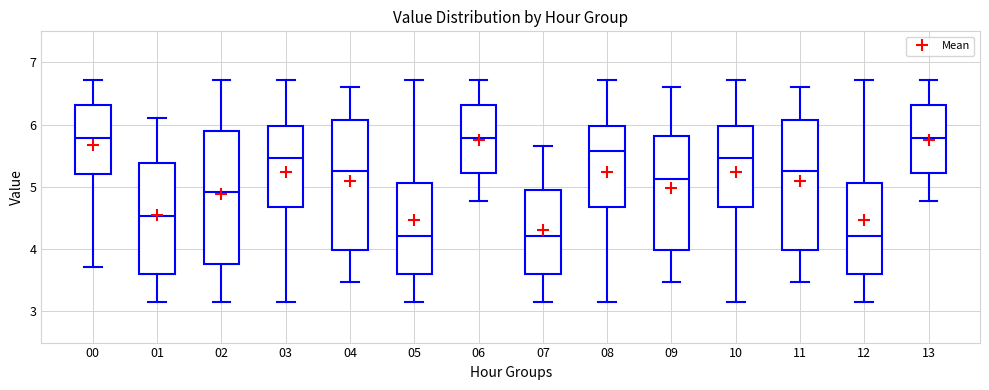

Where does the upper whisker of the box at x = 02 end on the y-axis? The values are not printed on the chart, so give them approximately, as read against the axis.

6.7